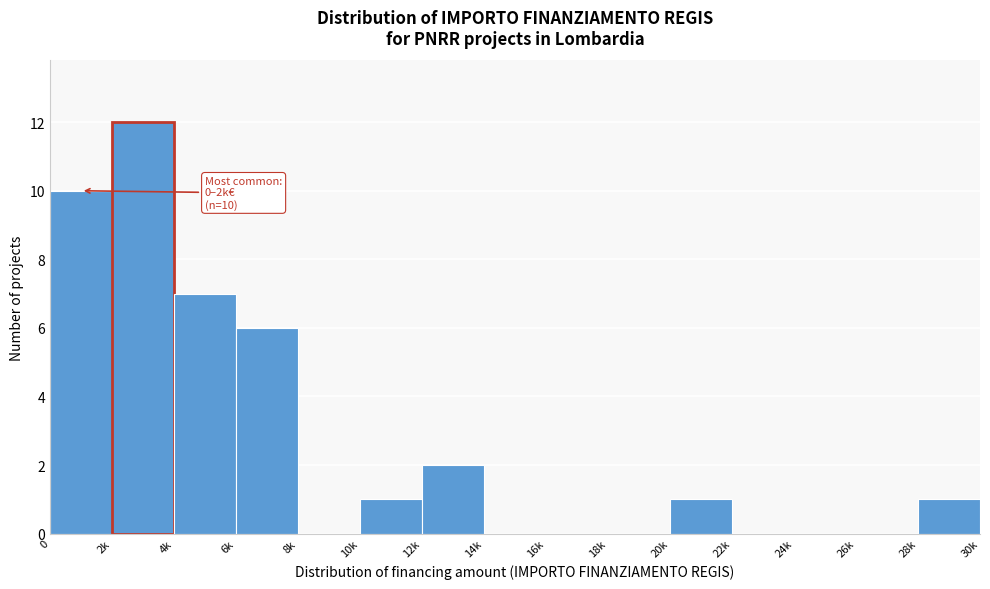

Reading right to left, extract all data points from this chart.

28k=1	26k=0	24k=0	22k=0	20k=1	18k=0	16k=0	14k=0	12k=2	10k=1	8k=0	6k=6	4k=7	2k=12	0=10